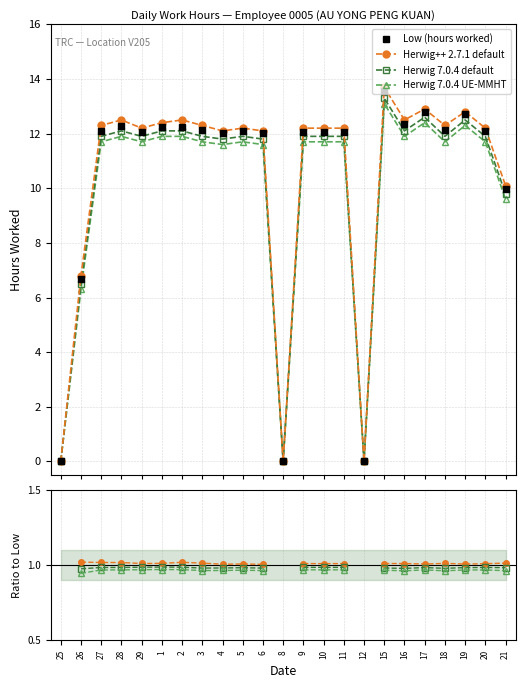

Which series has the largest range (max minus min)?

Low (hours worked)